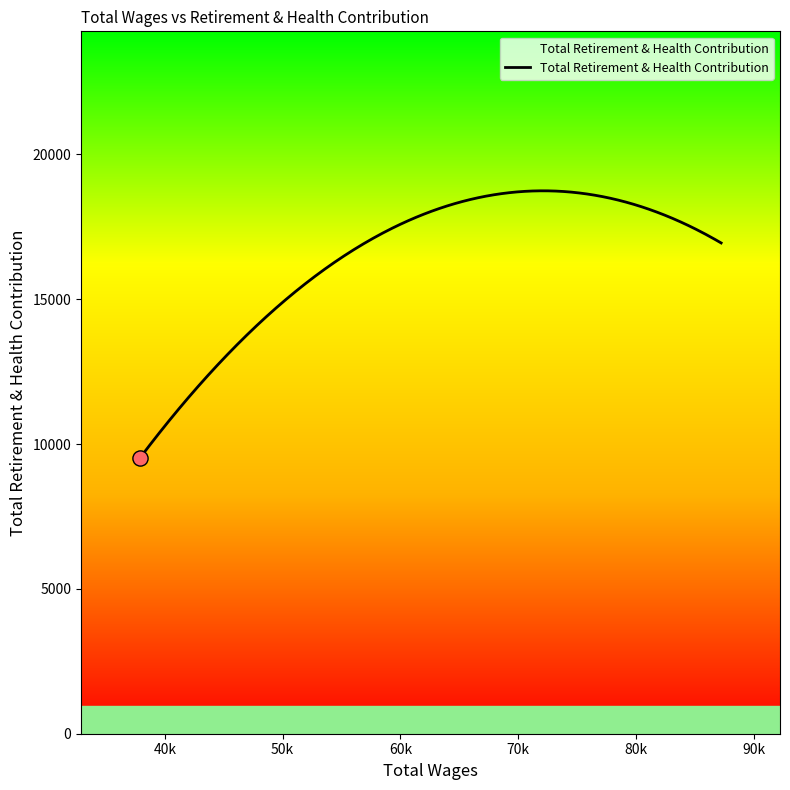

What is the difference between the maximum and minimum values?

9226.2